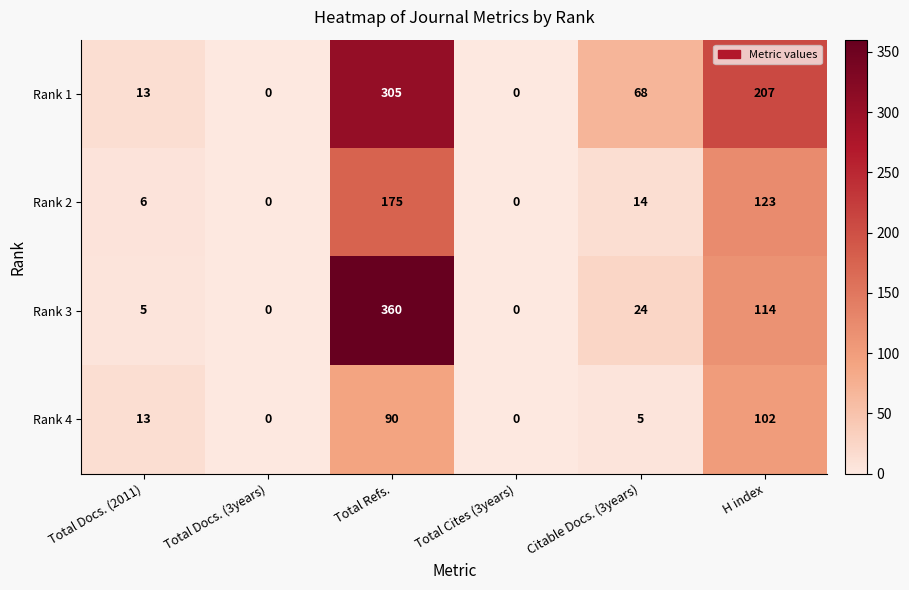

Rank the series by their average value, from highest to lowest.

Rank 1, Rank 3, Rank 2, Rank 4